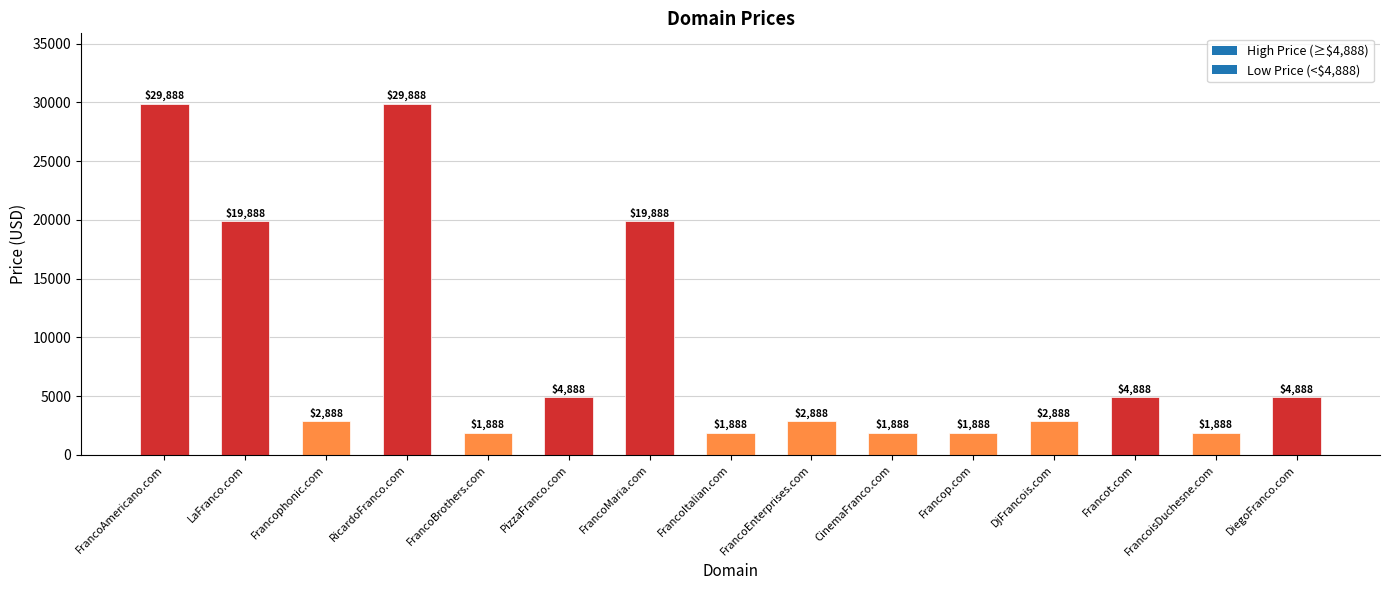

What is the value of the 7th bar from the left?

19888